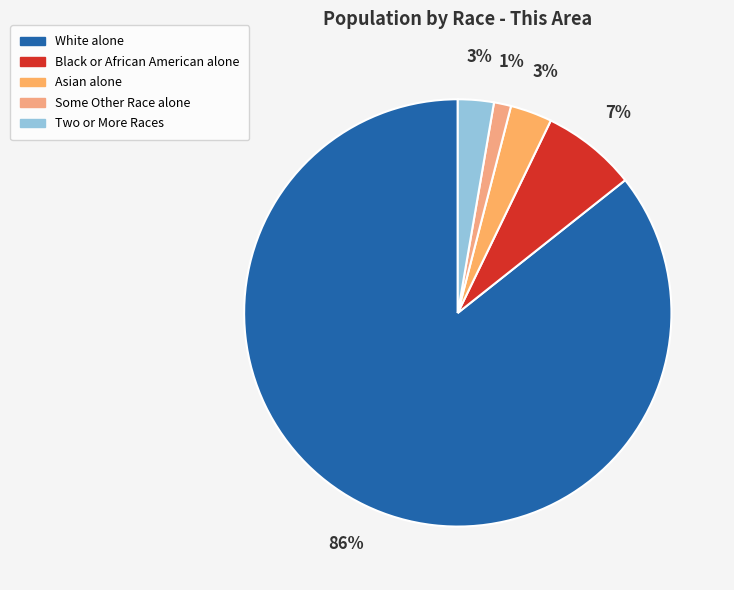

What is the largest slice in the pie chart?

White alone